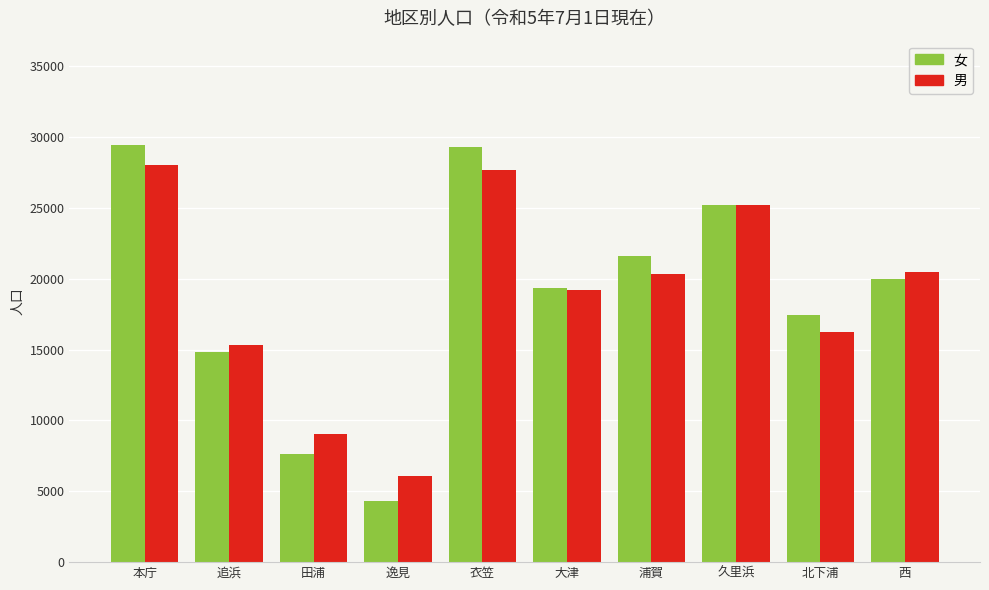

Between 逸見 and 浦賀, which series saw the biggest shift?

女